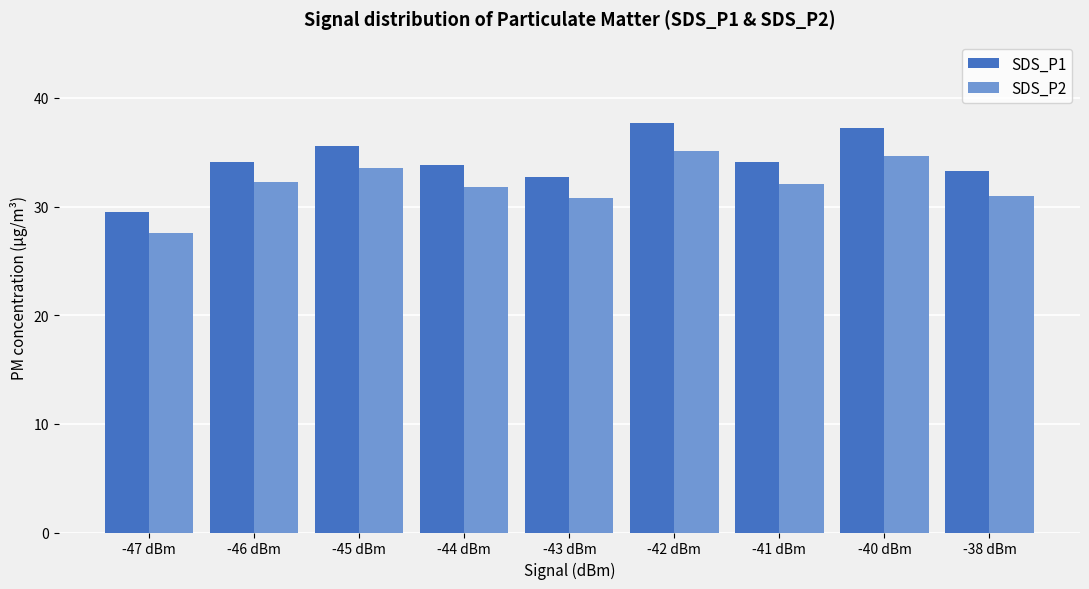

What is the average value of the SDS_P1 series?

34.2